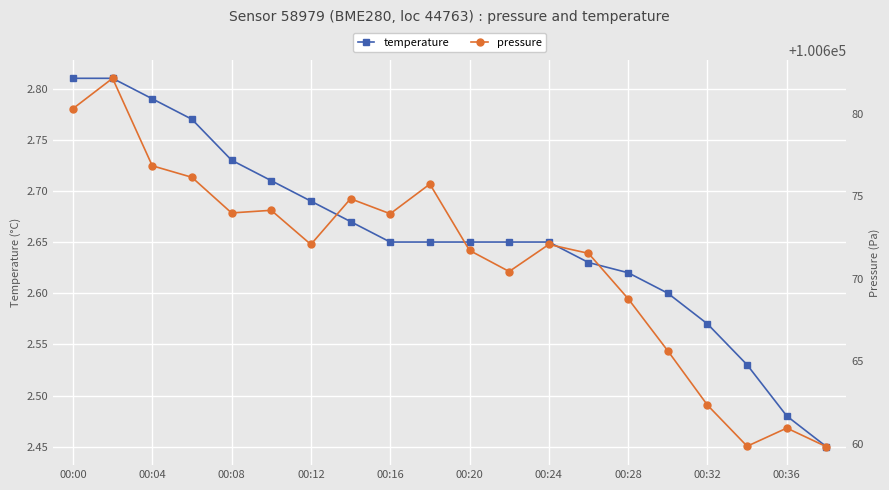

The value of temperature at 00:00 is 4.5. True or false?

False